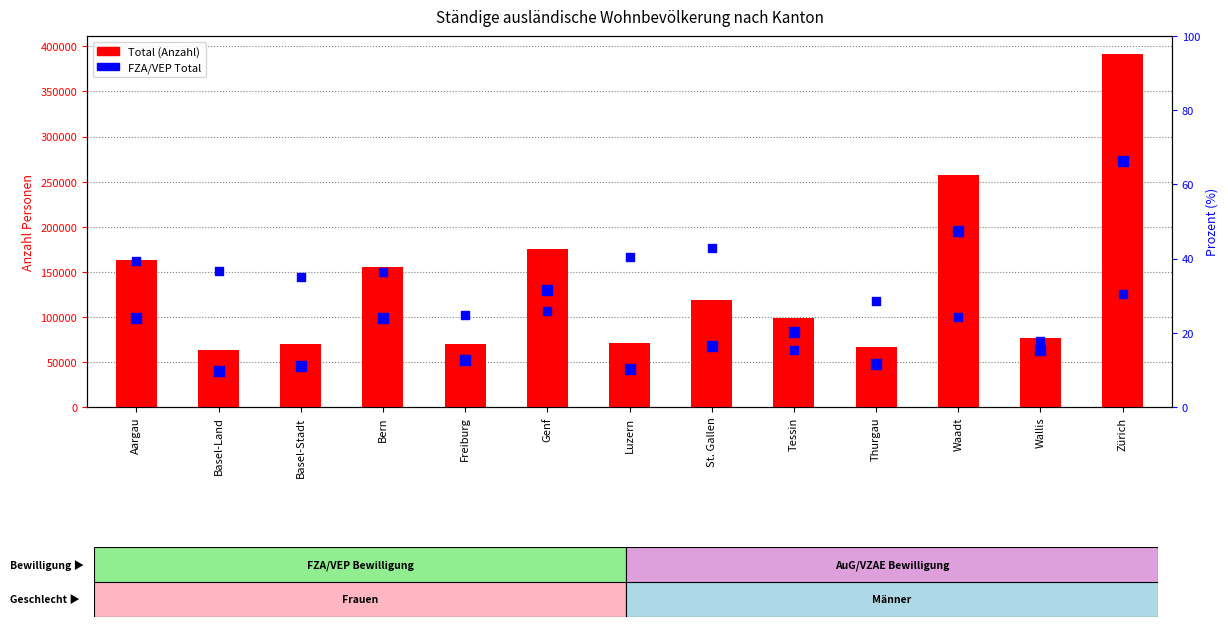

Is the value of FZA/VEP Total at Waadt greater than the value of Total at Basel-Land?

Yes